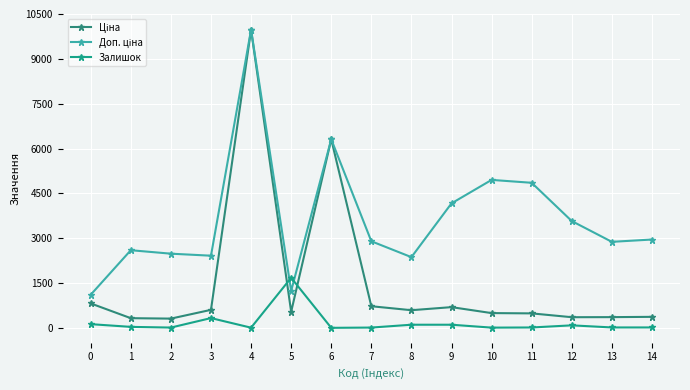

Where do Ціна and Залишок first cross each other?

4 and 5